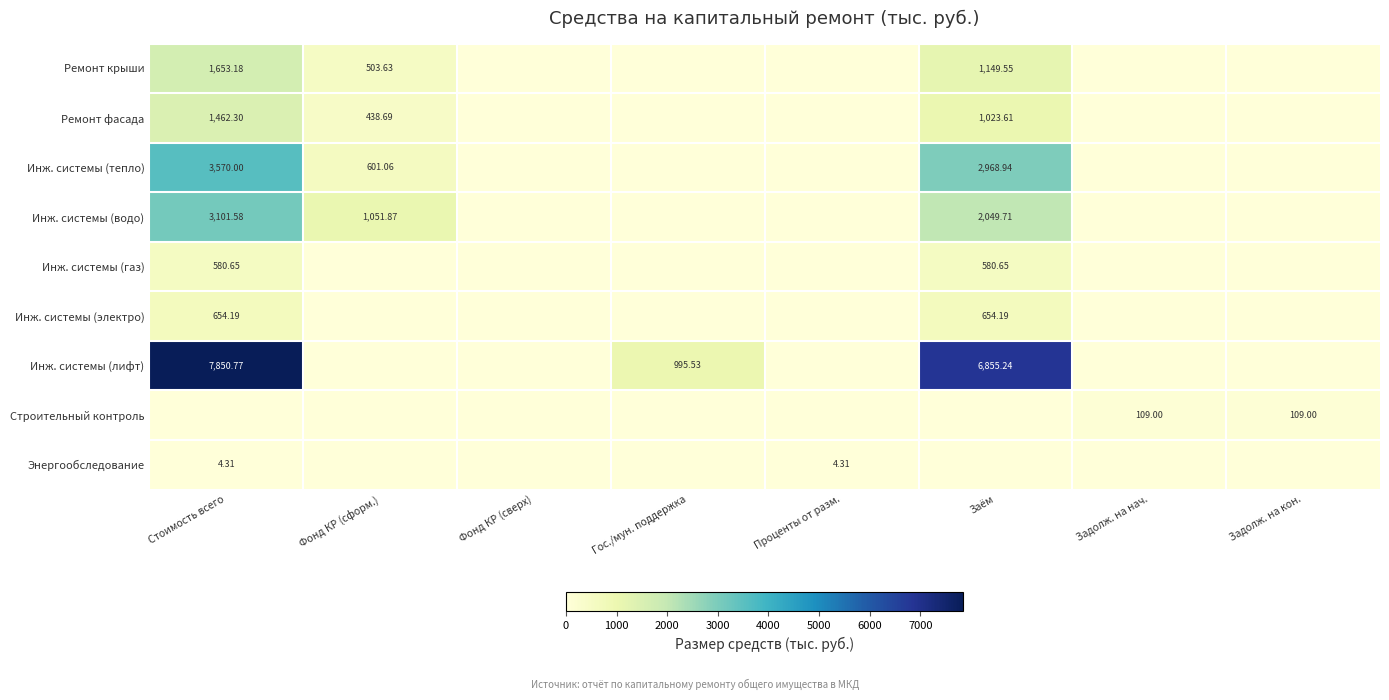

Is it true that Инж. системы (газ) equals 0.0 at Фонд КР (сформ.)?

True